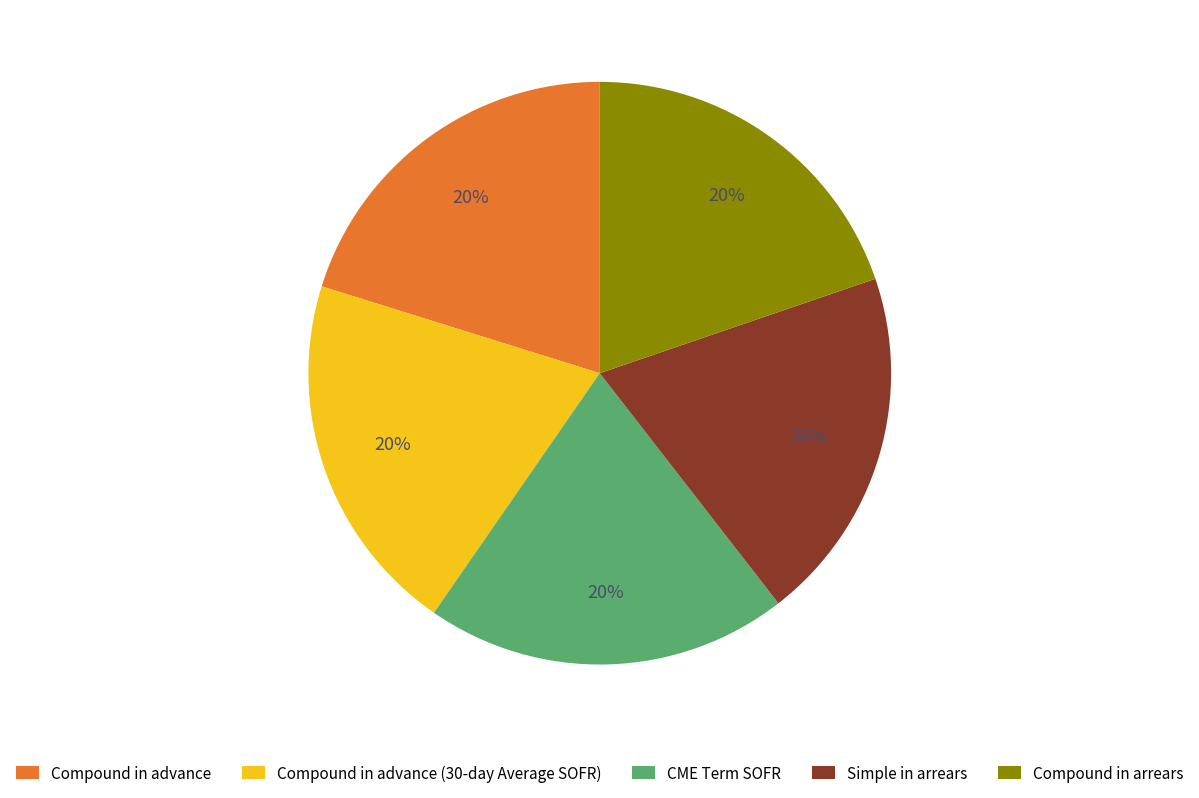

Approximately how many times larger is the value at Compound in advance (30-day Average SOFR) compared to Compound in arrears?

1.0